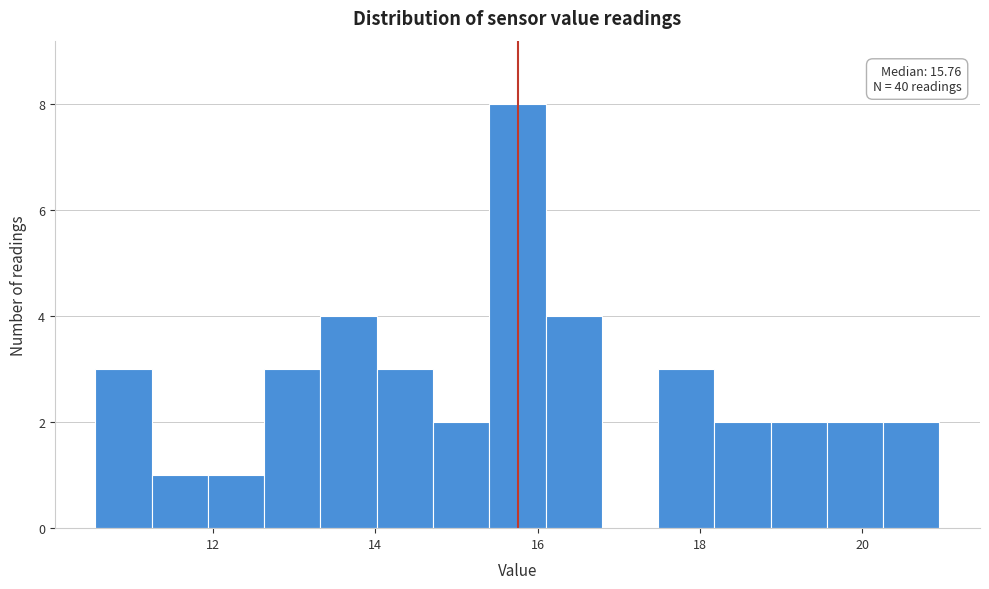

Read against the x-axis, roughly where is the centre of the tallest bar?

15.8